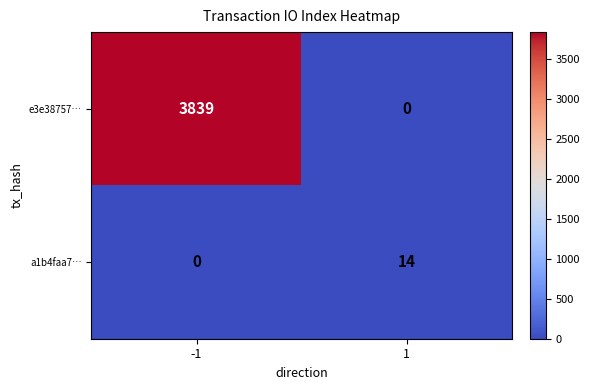

What is the difference between the maximum and minimum values in the e3e38757… series?

3839